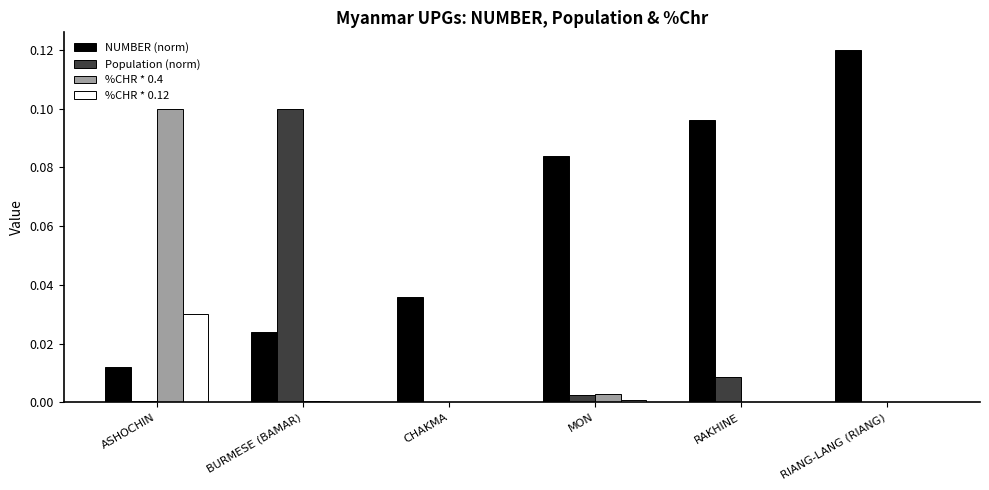

Which series has the largest total across all categories?

NUMBER (norm)